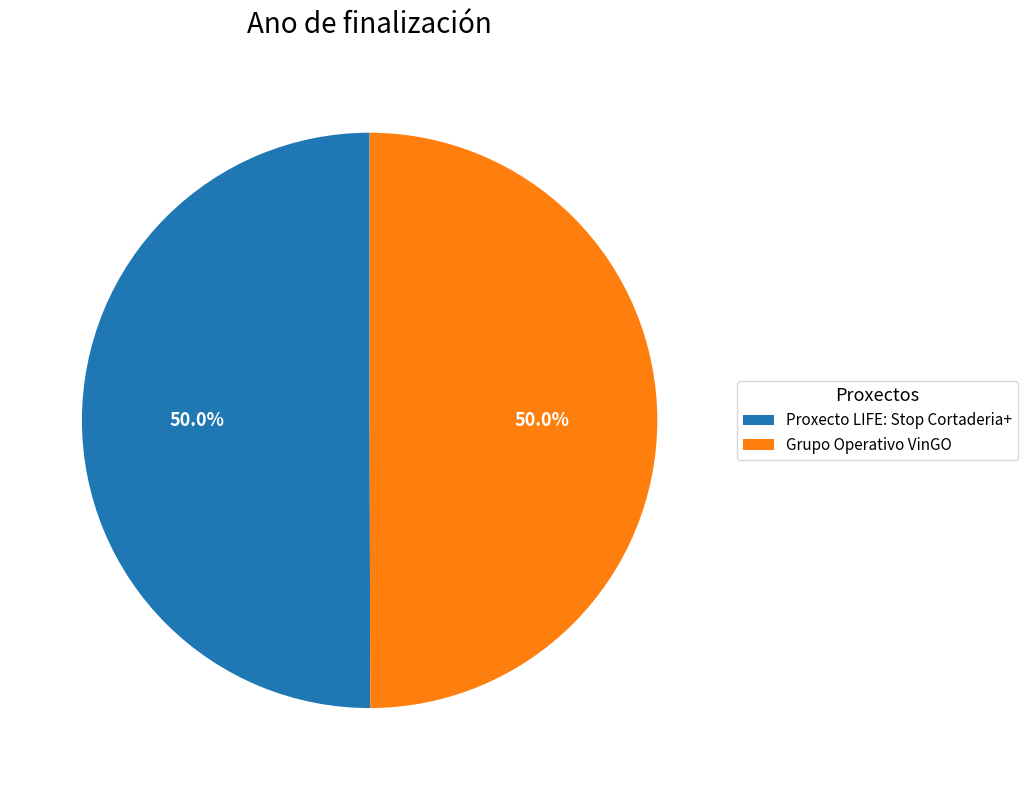

What is the ratio of the value at Grupo Operativo VinGO to the value at Proxecto LIFE: Stop Cortaderia+?

1.0